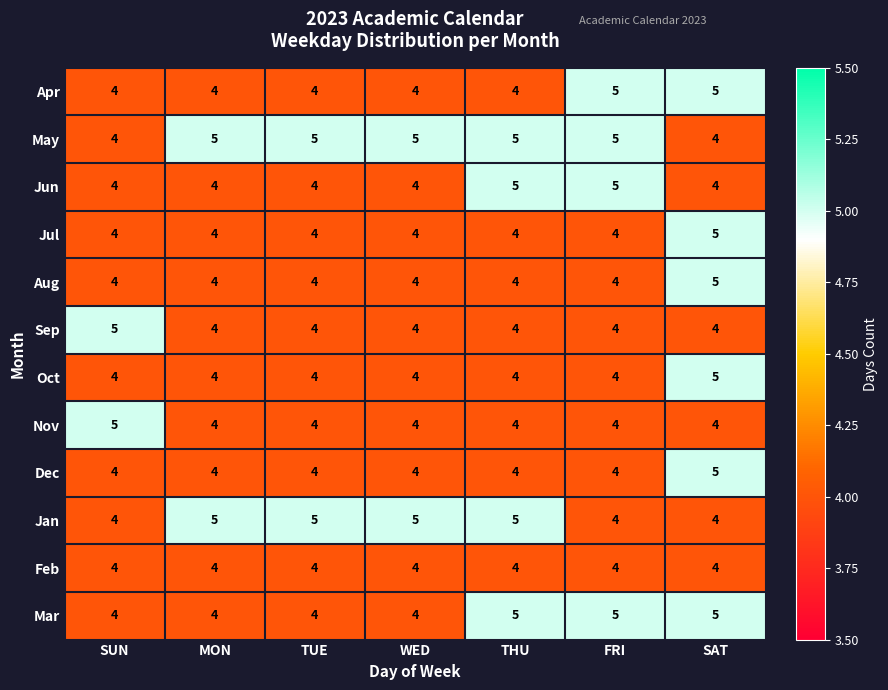

What is the maximum value shown in the chart?

5